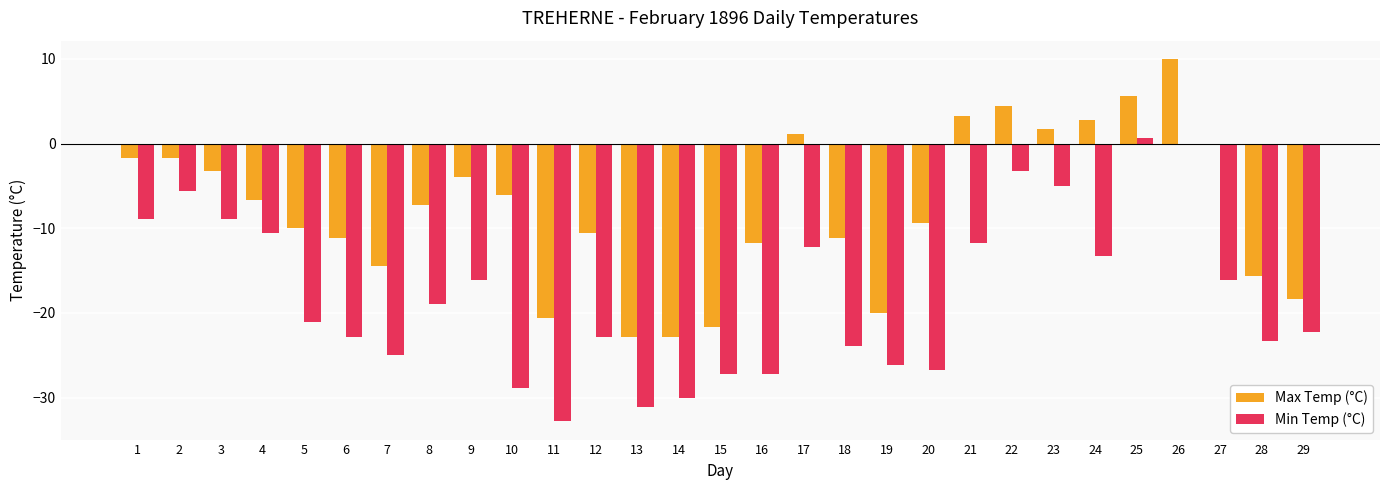

What is the sum of the Min Temp (°C) values at 20 and 11?

-59.5